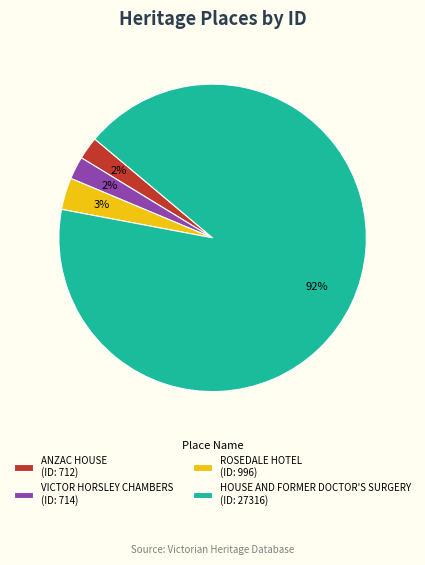

To the nearest percent, what is the average slice percentage?

25%